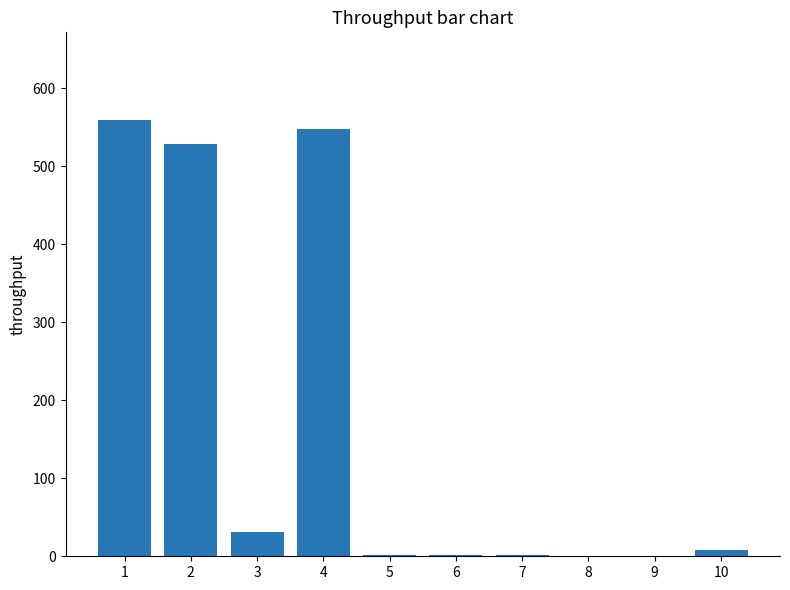

Count the number of categories in the chart.

10